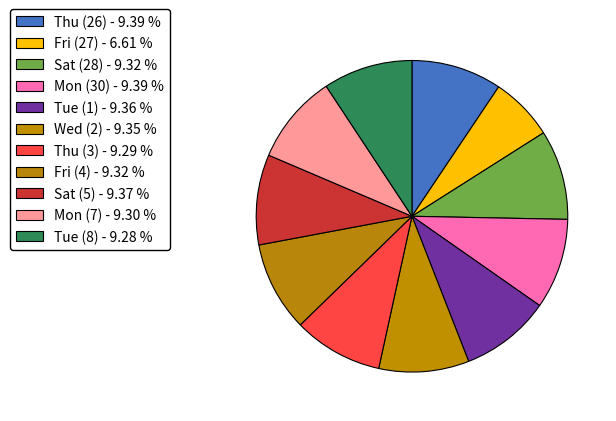

What is the ratio of the value at Thu (3) to the value at Tue (1)?

1.0